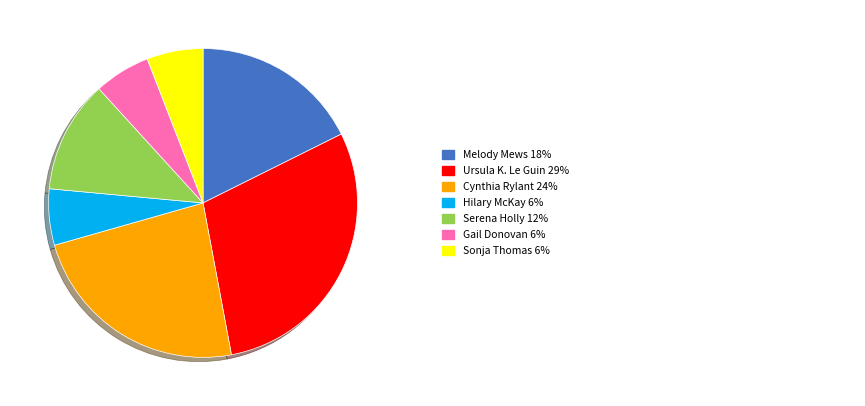

Is there any slice that represents more than half of the pie?

No